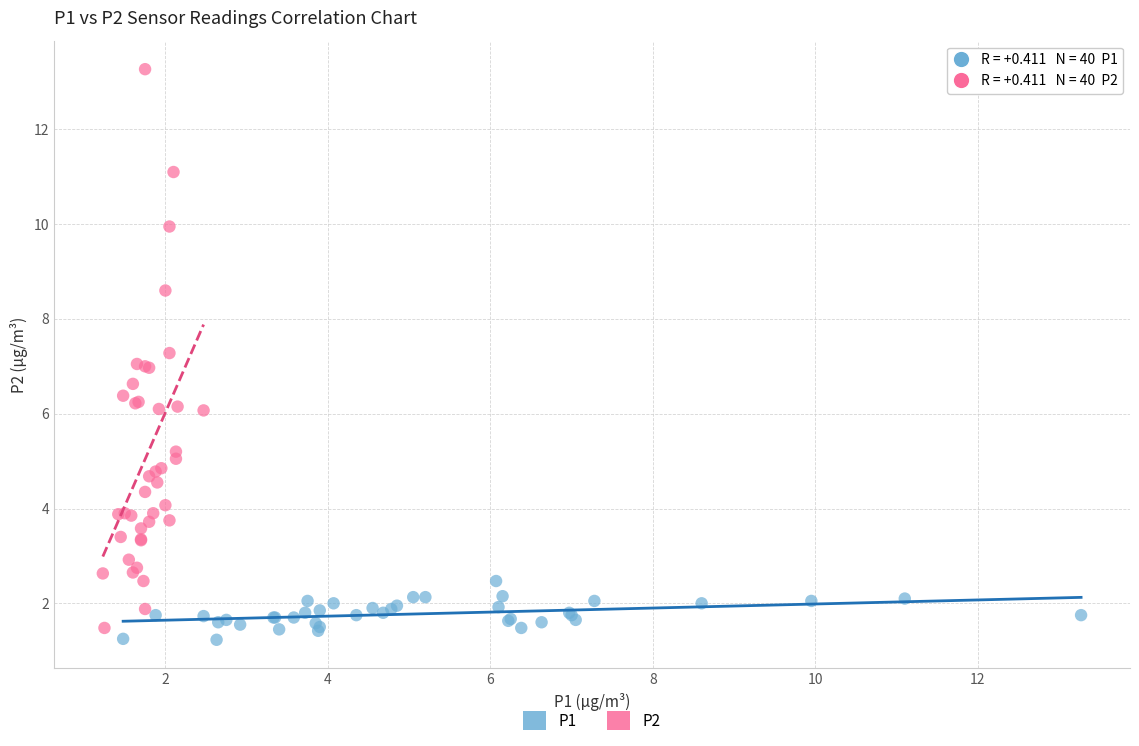

Which series reaches the maximum Y coordinate?

P2